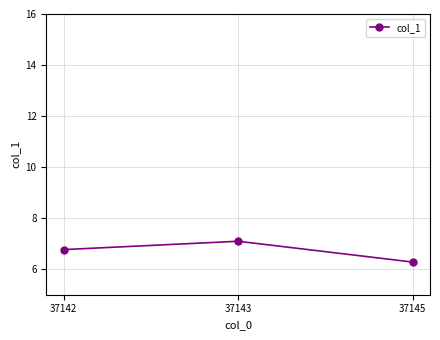

Reading left to right, what are all the values shown in this chart?

6.8	7.1	6.3